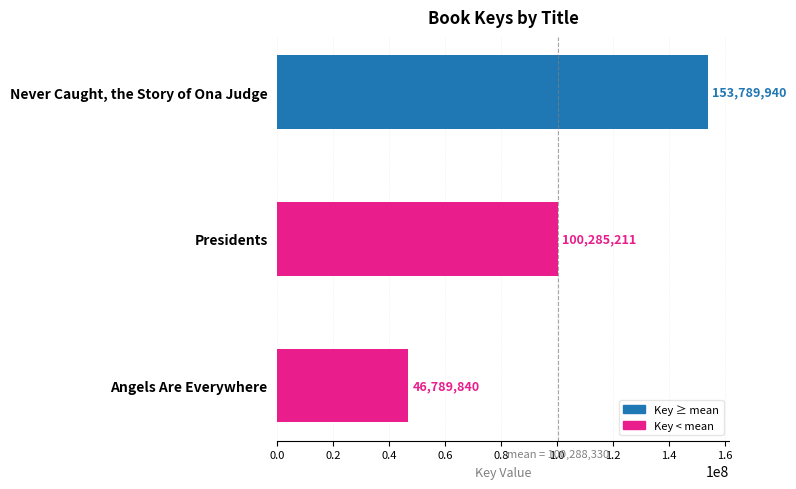

At which label is the value closest to 100289890?

Presidents